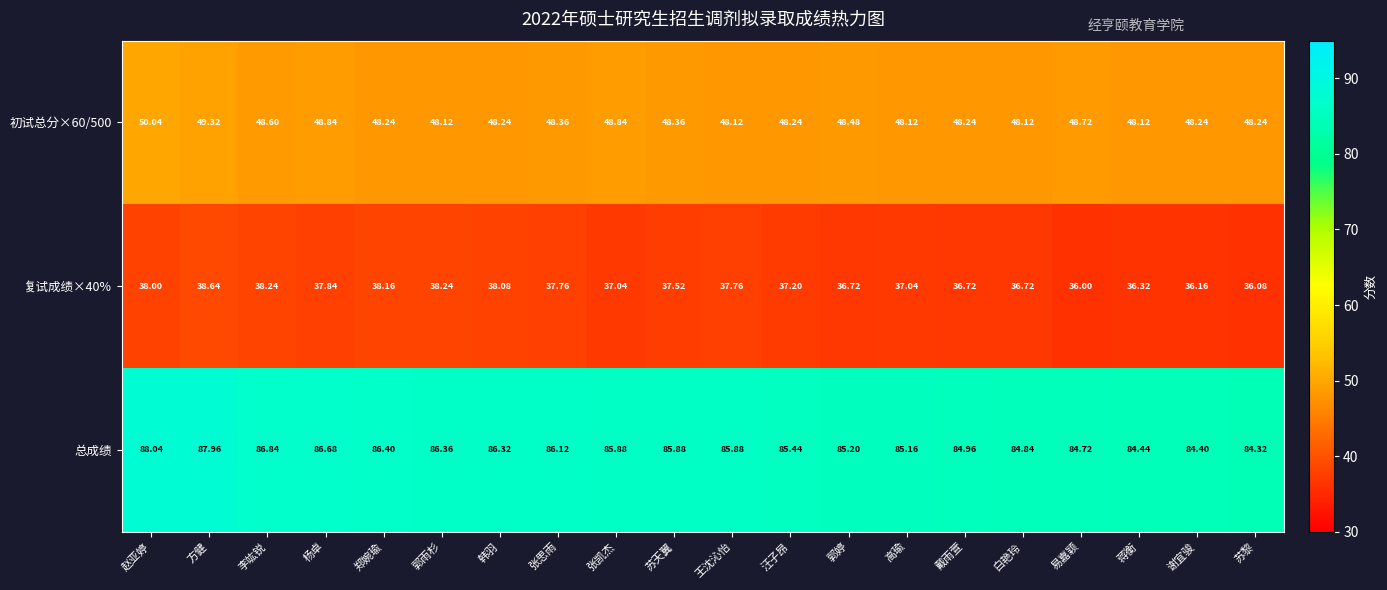

At which category does the chart reach its minimum across all series?

易嘉颖